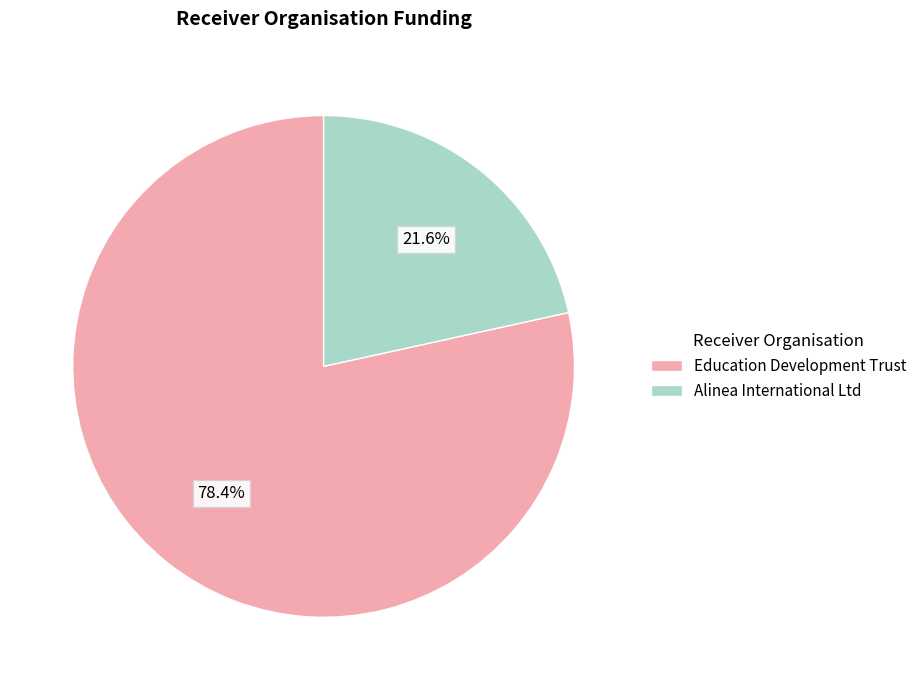

To the nearest percent, what portion does Alinea International Ltd represent?

22%